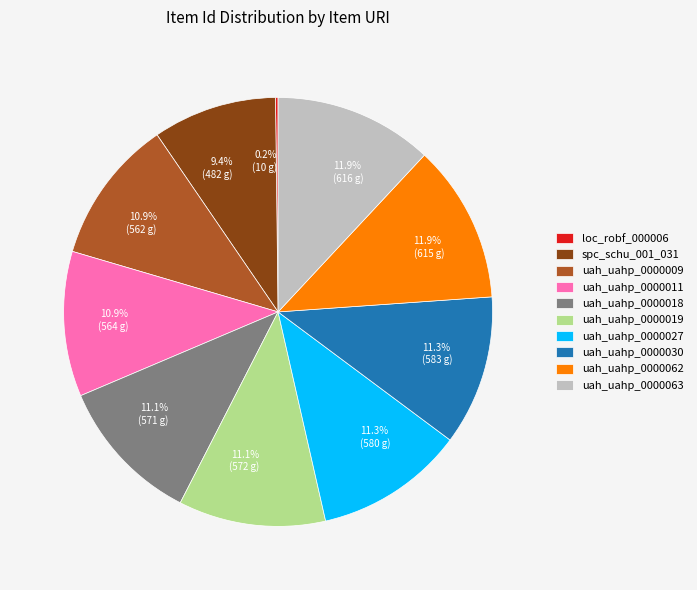

Which has a higher value, spc_schu_001_031 or uah_uahp_0000019?

uah_uahp_0000019